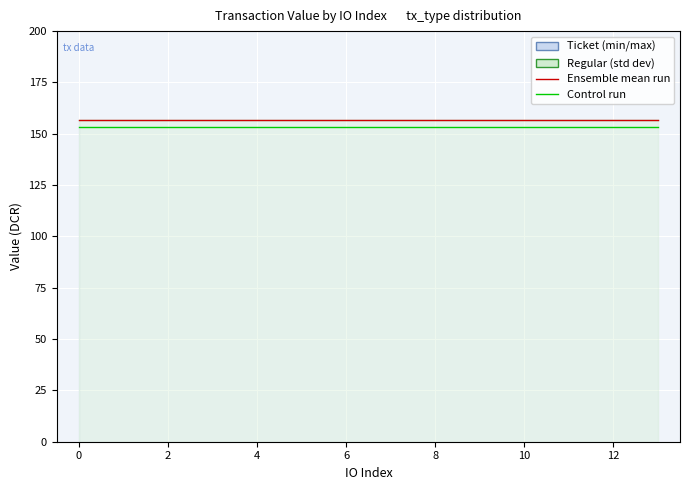

The Control run series shows 264.2 at 9. True or false?

False